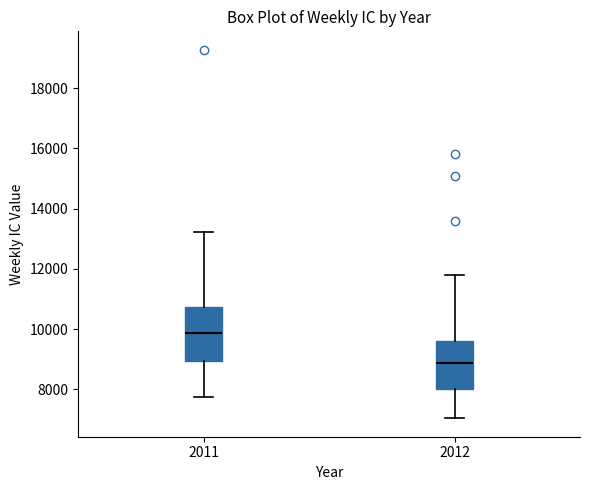

Reading left to right, read every box against the y-axis: the position of its median line, the range the box covers, and the ends of its whiskers. The values are not printed on the chart, so give them approximately, as read against the axis.

2011: median 9800, box 9000 to 10800, whiskers 7800 to 13200
2012: median 8800, box 8000 to 9600, whiskers 7000 to 11800